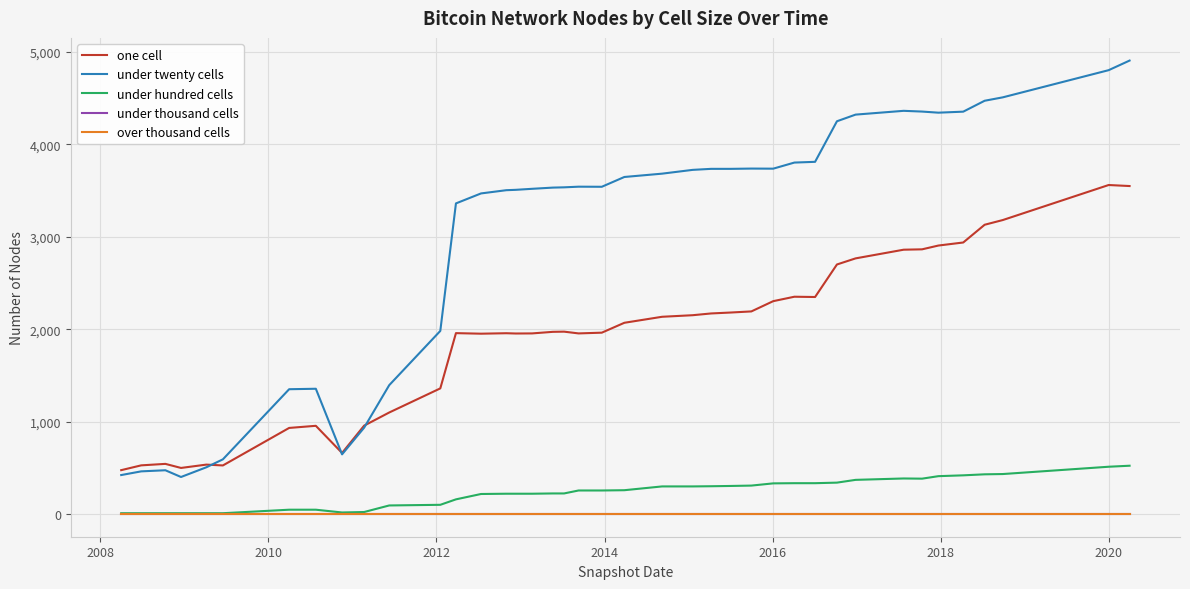

What is the average value of the under twenty cells series?

3009